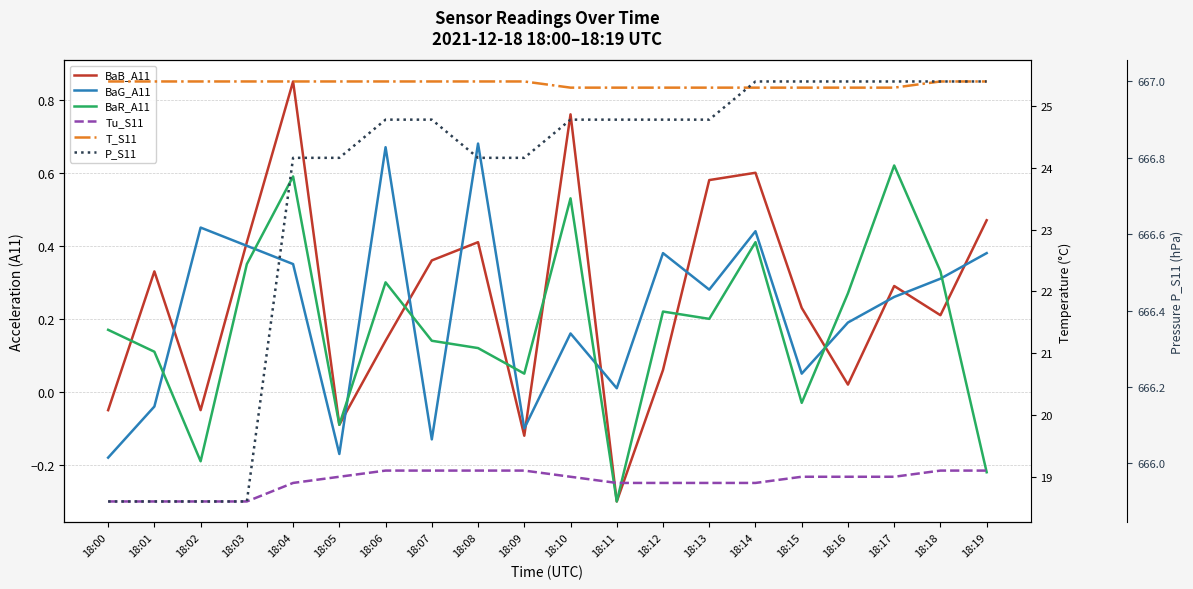

The BaR_A11 series shows 0.2 at 18:00. True or false?

False